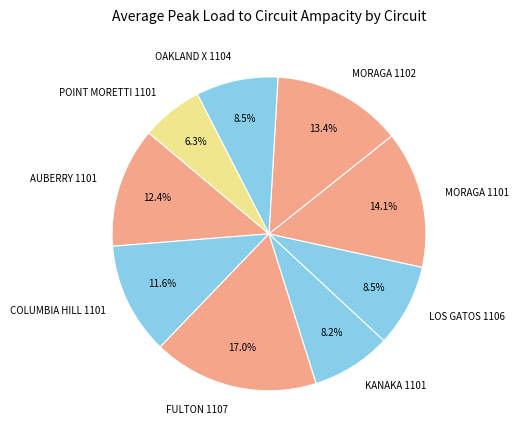

Is it true that POINT MORETTI 1101 is 1% of the pie?

False